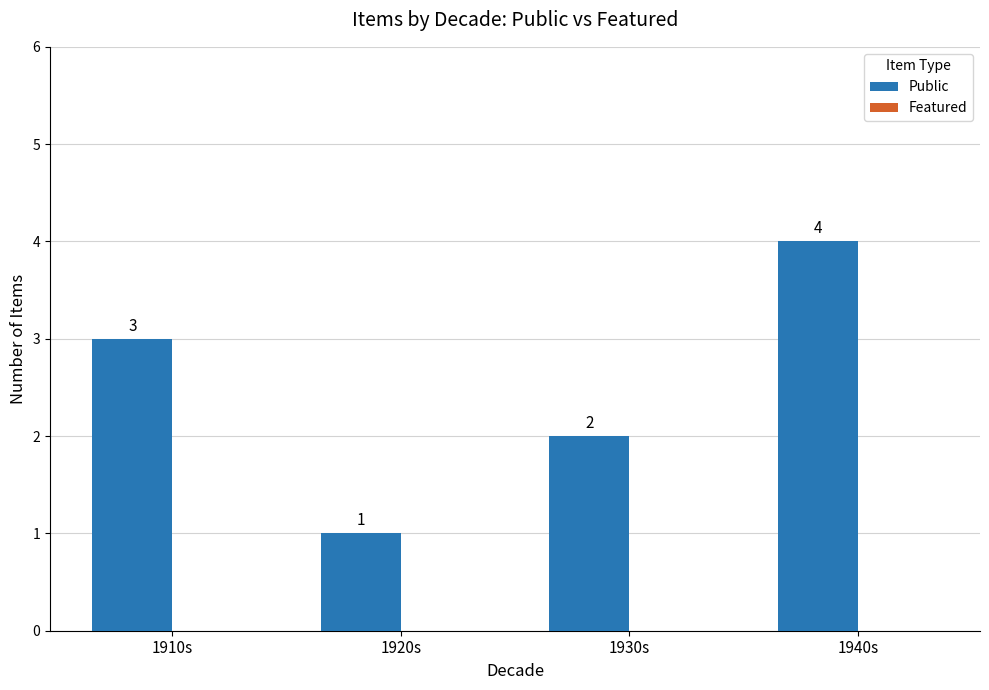

How many bars are there in total?

4